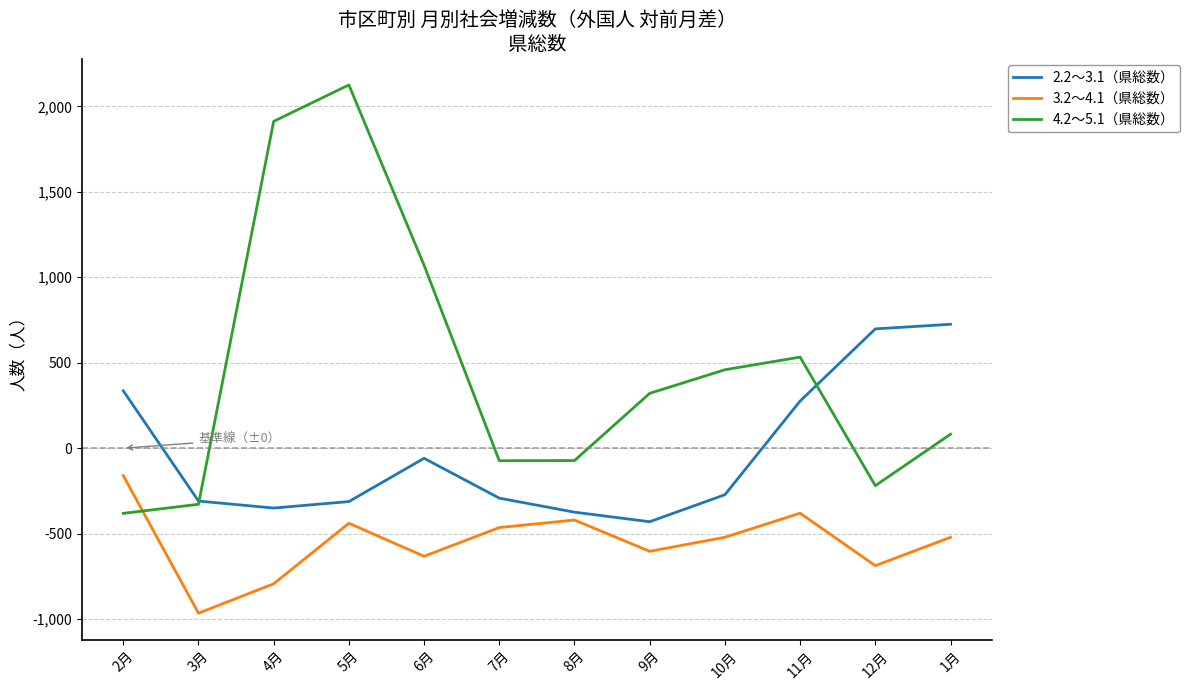

What position from the right is 3月?

11